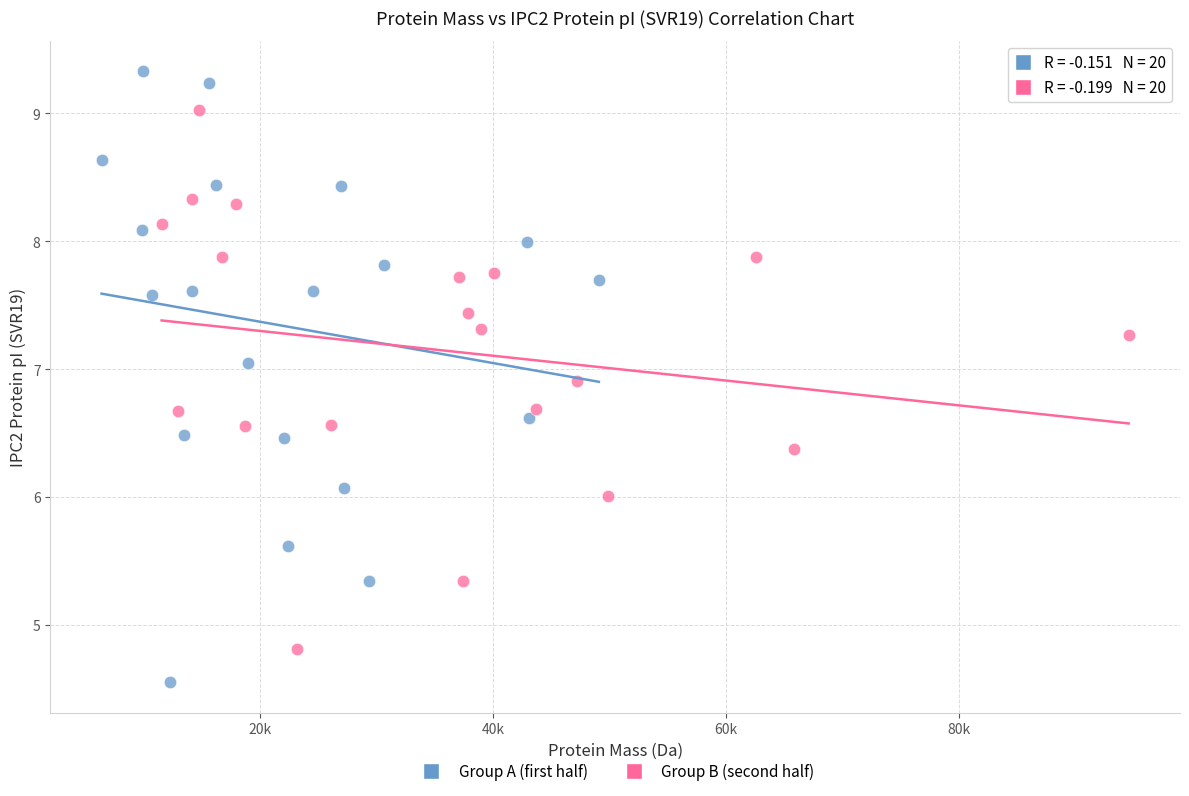

Which series contains the lowest Y value?

Group A (first half)